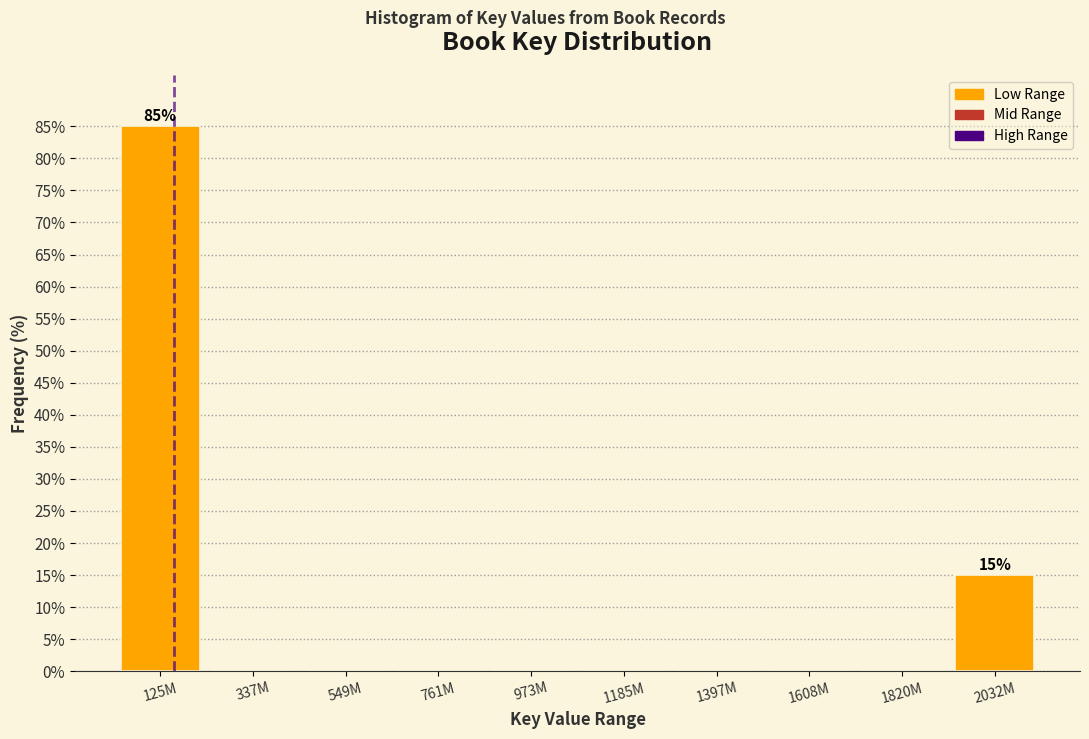

Reading left to right, transcribe all the data shown in this chart.

125M=85	337M=0	549M=0	761M=0	973M=0	1185M=0	1397M=0	1608M=0	1820M=0	2032M=15